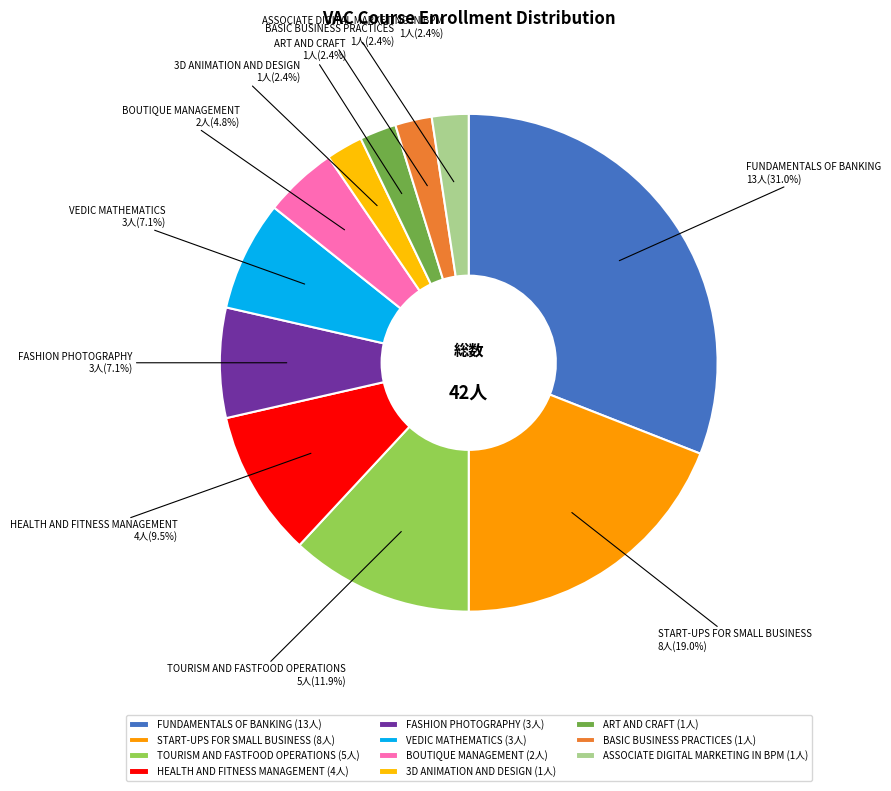

Which has a higher value, FASHION PHOTOGRAPHY or FUNDAMENTALS OF BANKING?

FUNDAMENTALS OF BANKING